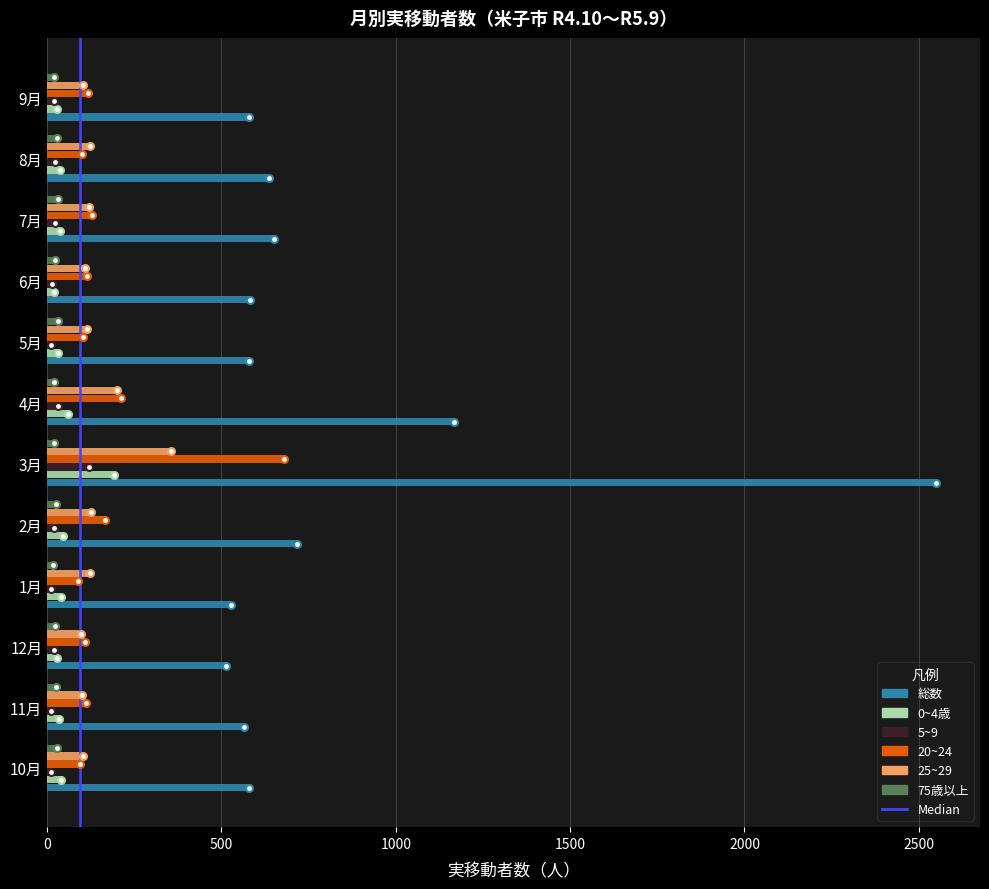

What is the average value of the 総数 series?

804